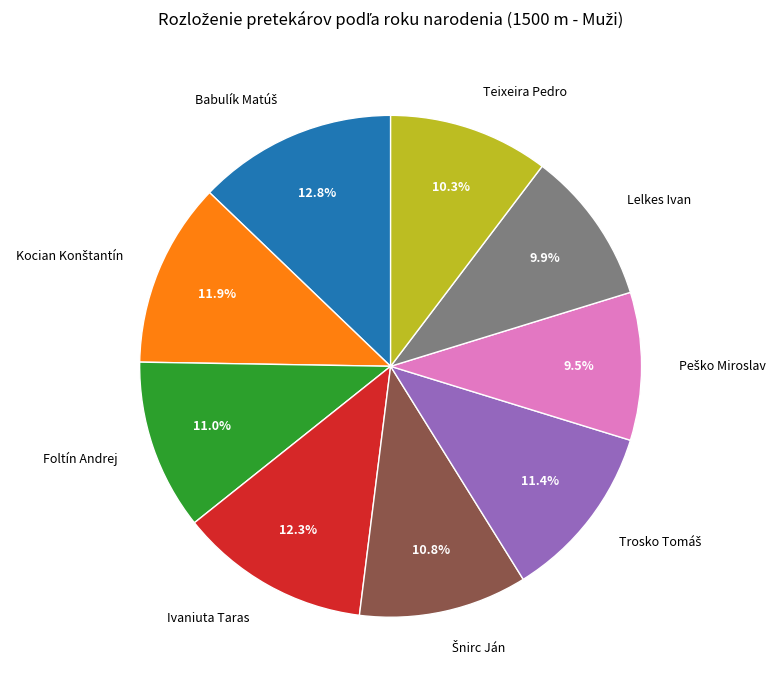

Is there any slice that represents more than half of the pie?

No